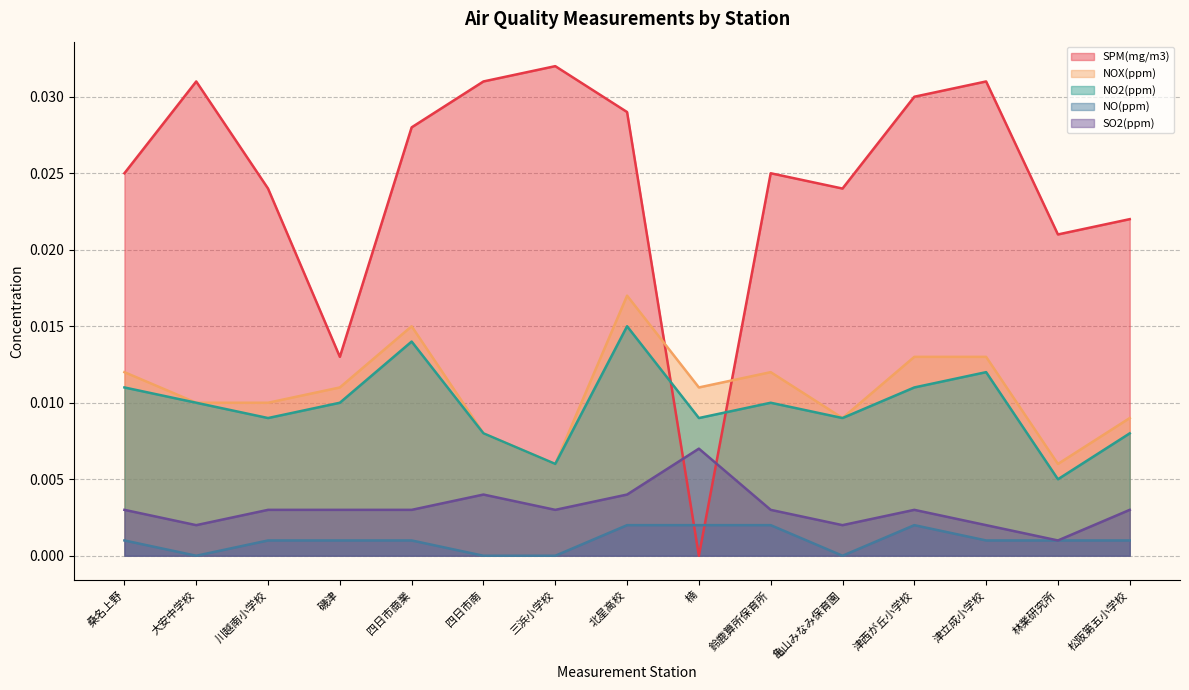

What is the label of the 11th point from the right?

四日市商業